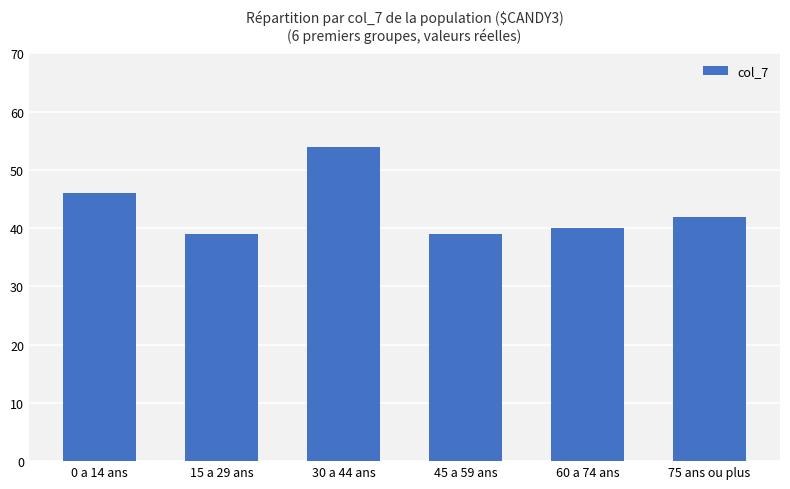

What is the change in value from 0 a 14 ans to 30 a 44 ans?

+8